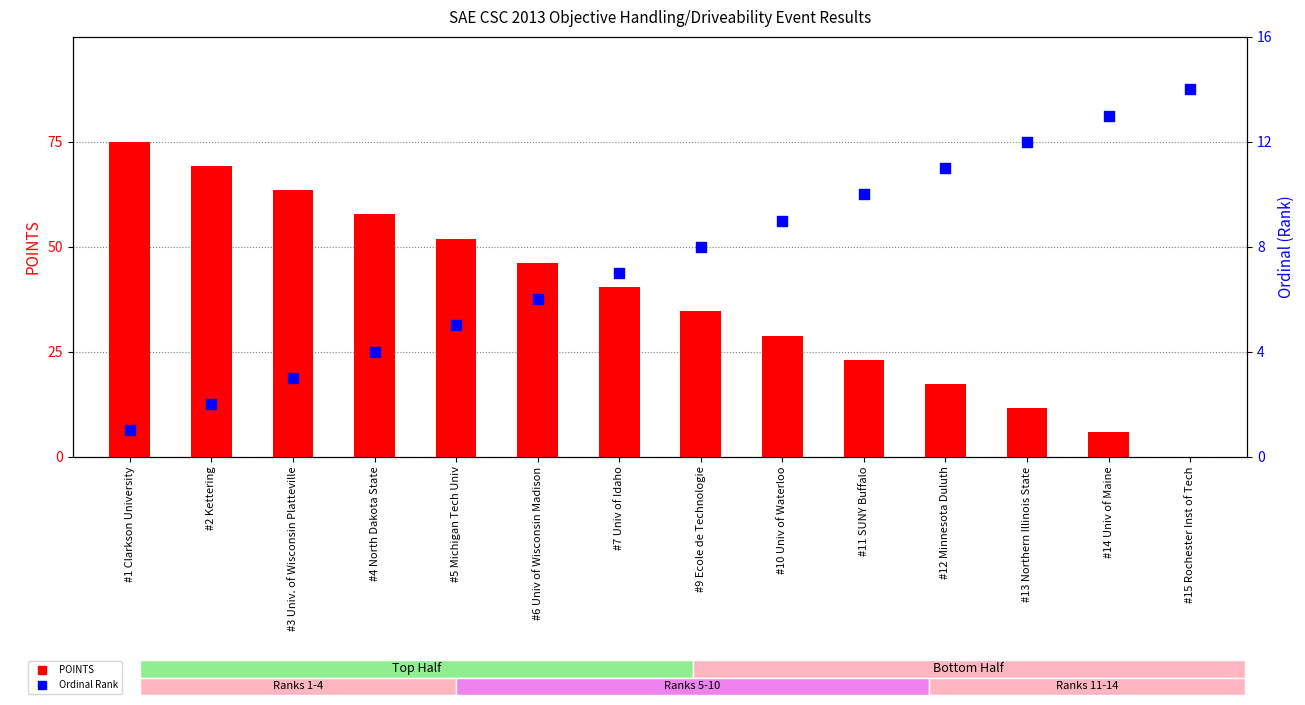

Which series has the largest total across all categories?

POINTS